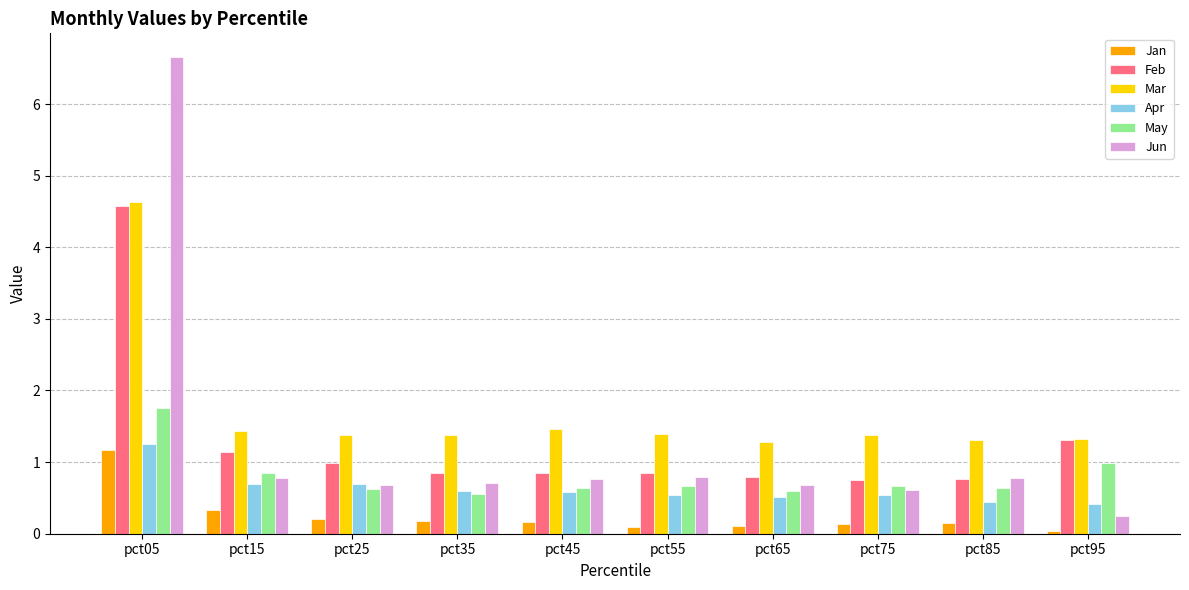

What is the sum of the Apr values at pct25 and pct75?

1.2